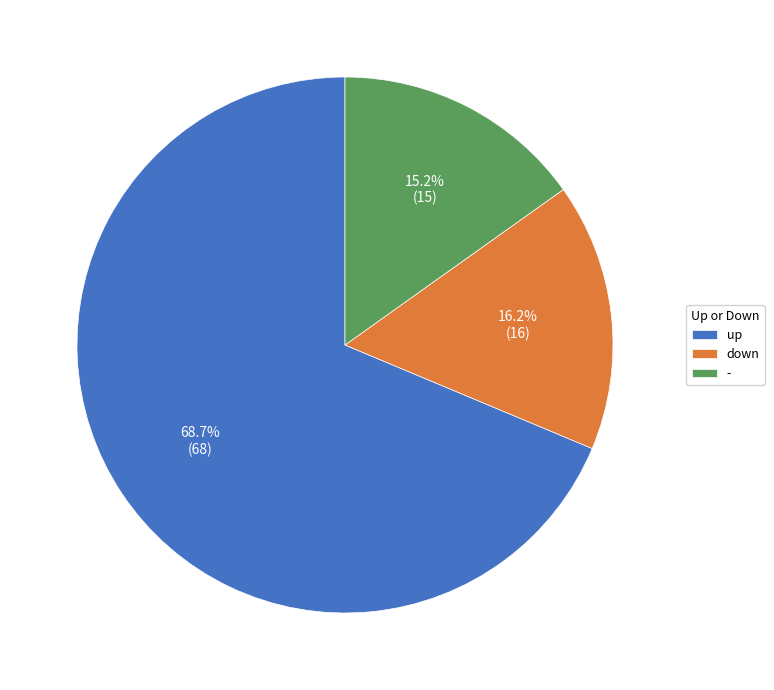

To the nearest percent, what portion does - represent?

15%